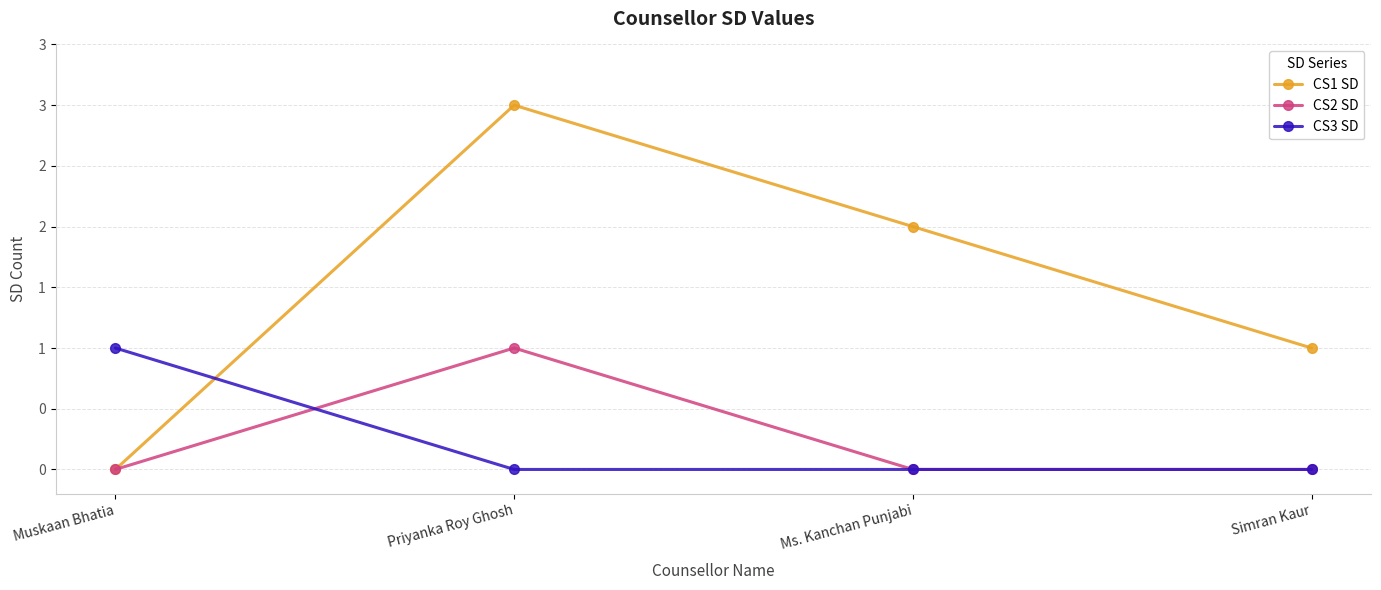

What are all the series names shown in the legend?

CS1 SD, CS2 SD, CS3 SD